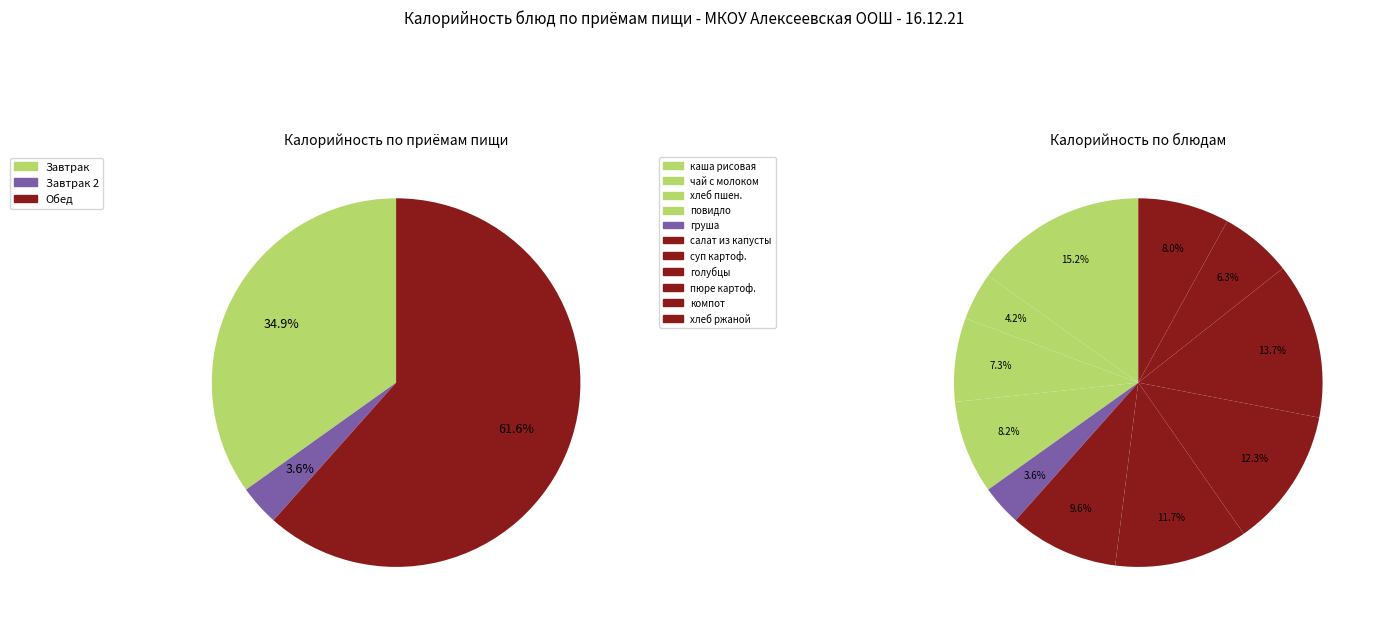

To the nearest percent, what is the difference between the largest and smallest slice percentages?

12%